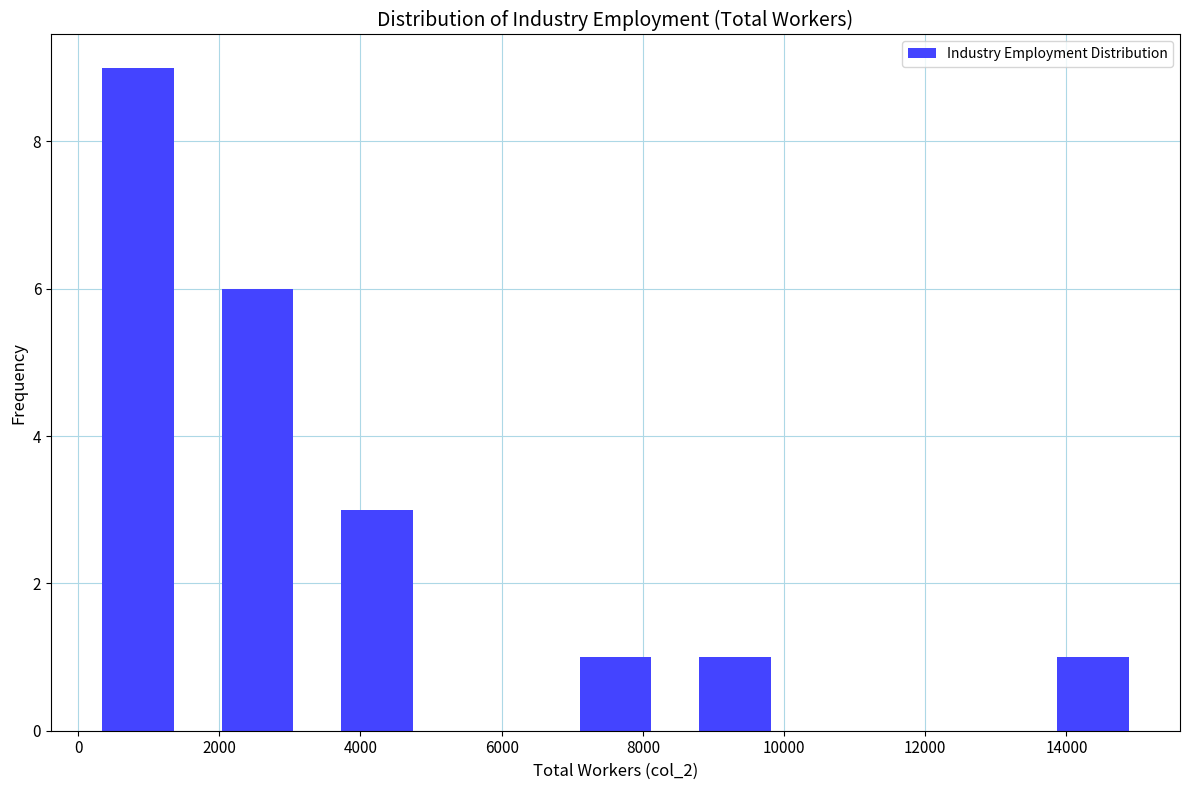

What is the height of the bar covering 6800 to 8400 on the x-axis? Neither the bar edges nor the heights are printed on the chart, so give them approximately, as read against the axes.

1